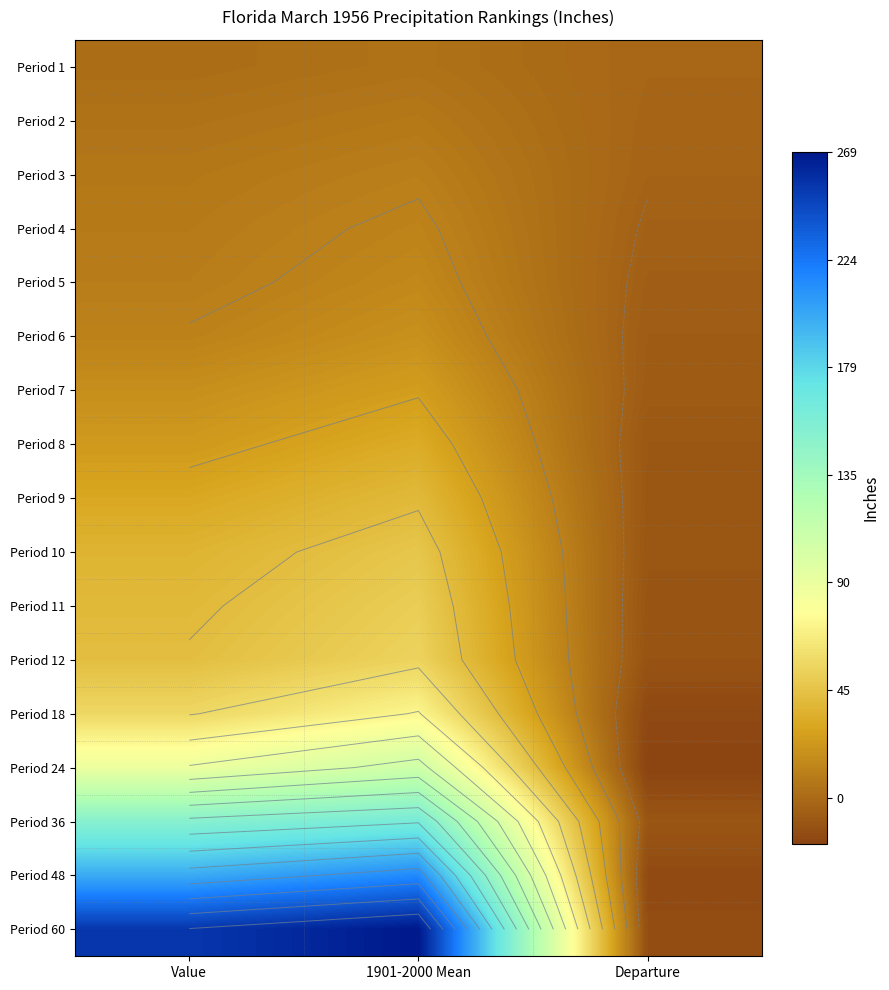

Is it true that Period 5 equals 14.8 at 1901-2000 Mean?

True